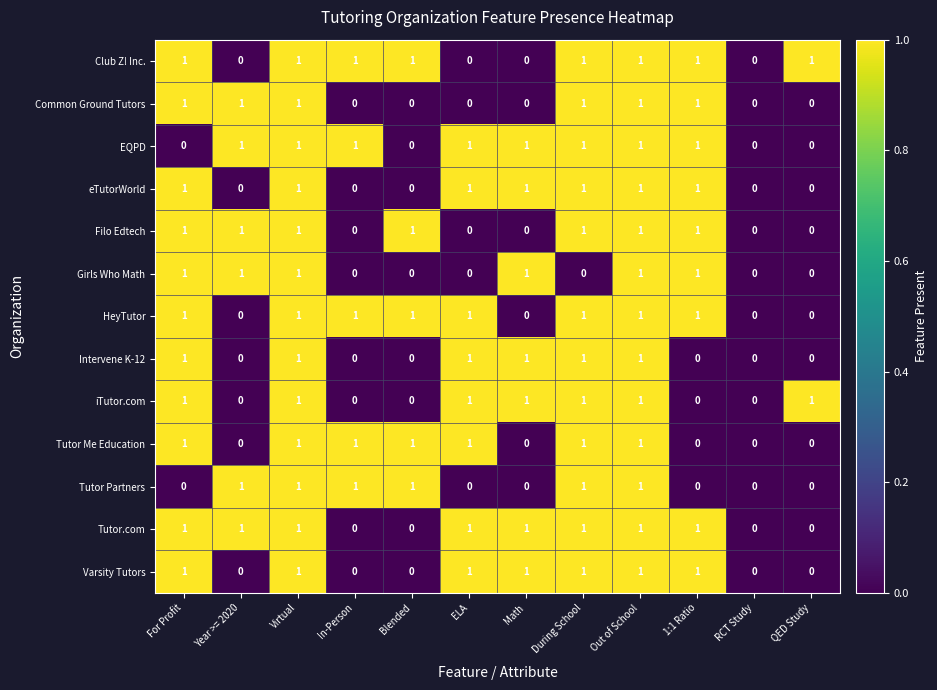

What is the total value across all series at Math?

7